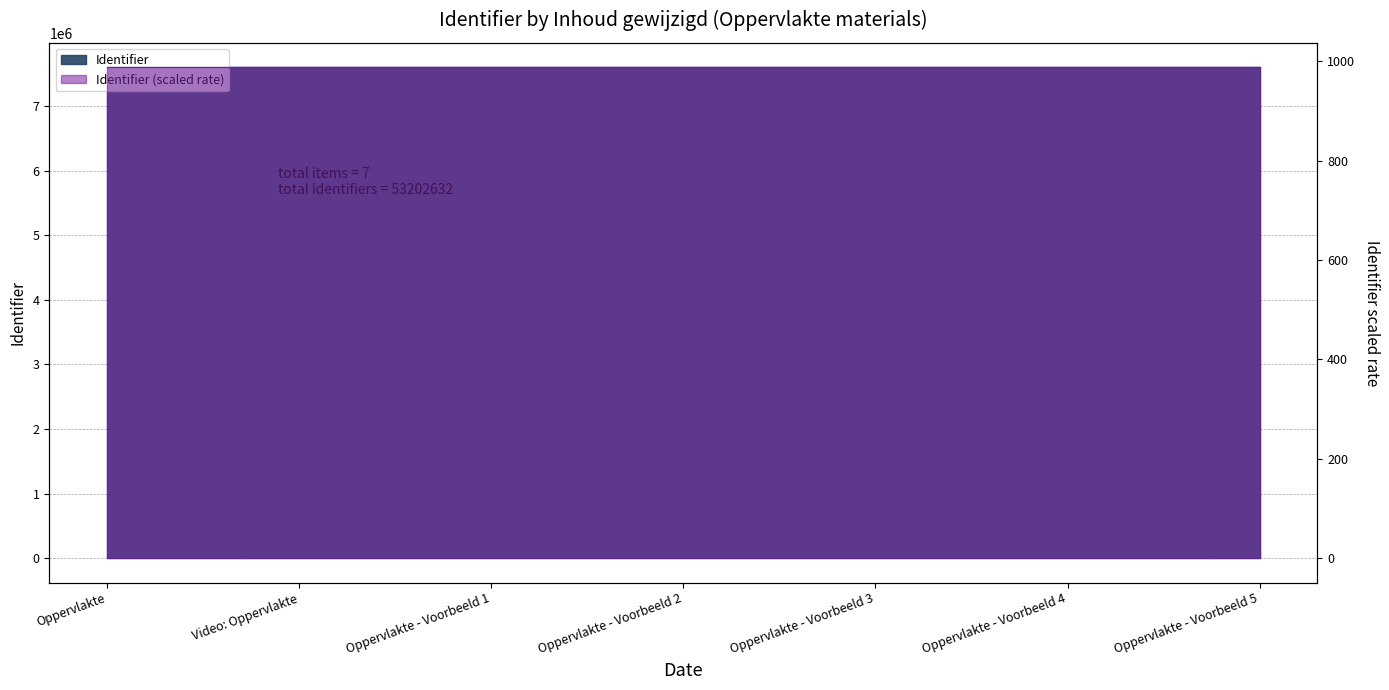

Reading right to left, list all the values displayed in this chart.

Oppervlakte - Voorbeeld 5=7600382	Oppervlakte - Voorbeeld 4=7600380	Oppervlakte - Voorbeeld 3=7600378	Oppervlakte - Voorbeeld 2=7600376	Oppervlakte - Voorbeeld 1=7600374	Video: Oppervlakte=7600372	Oppervlakte=7600370